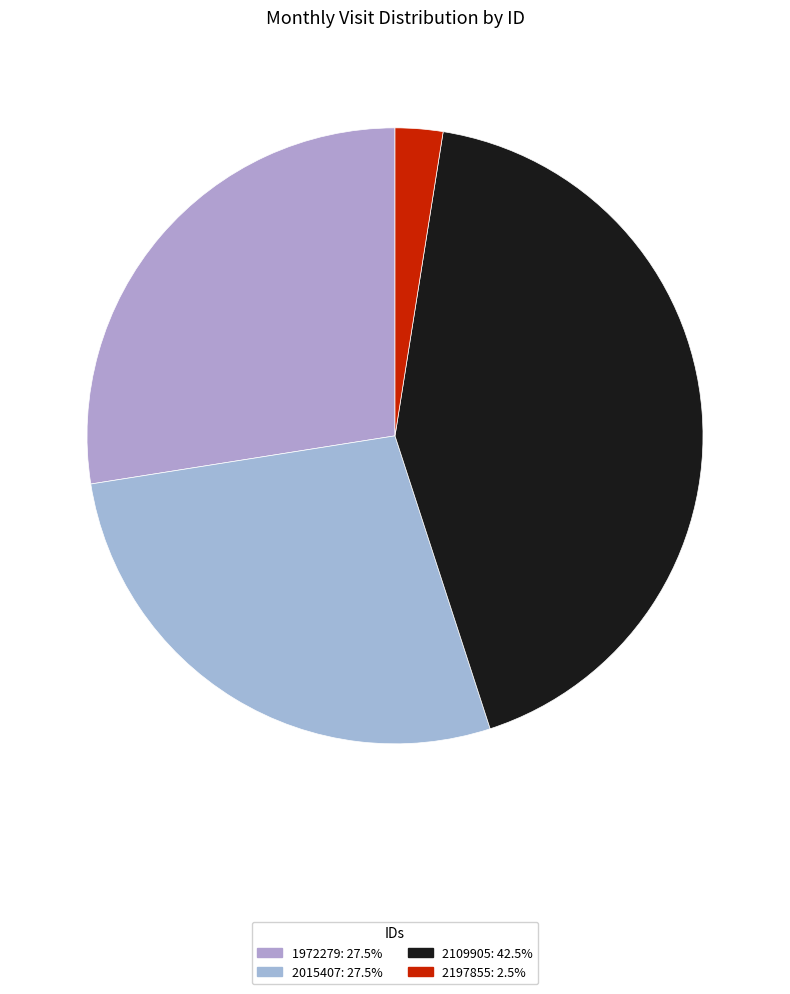

Is there any slice that represents more than half of the pie?

No